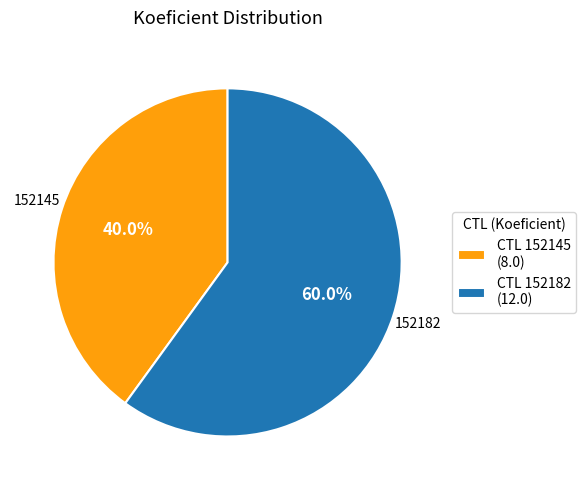

Count the number of slices in the pie.

2